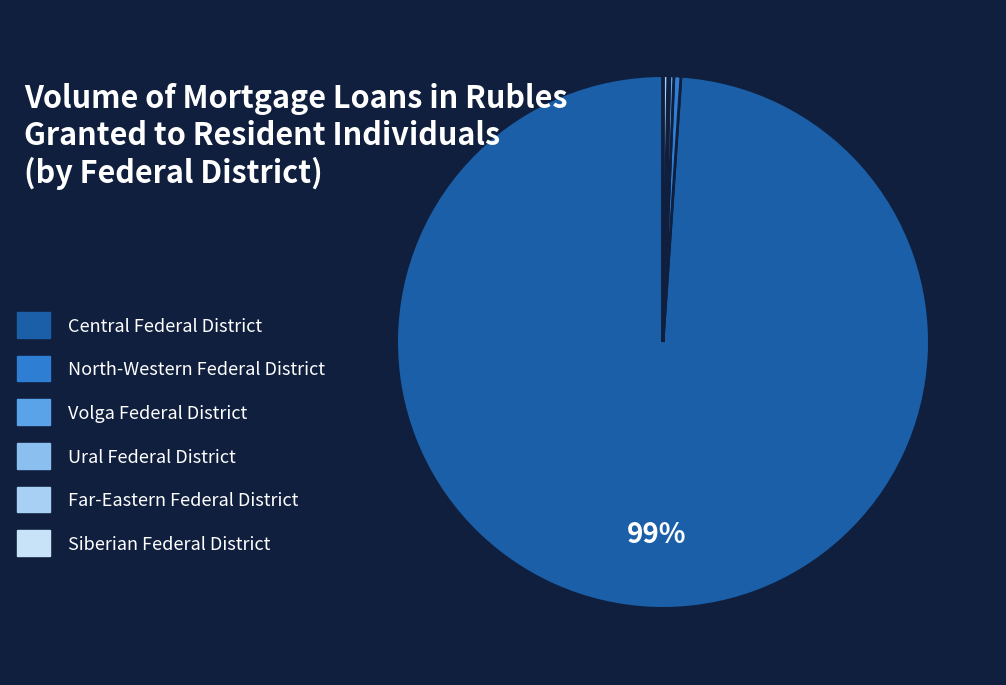

What is the change in value from North-Western Federal District to Volga Federal District?

-984